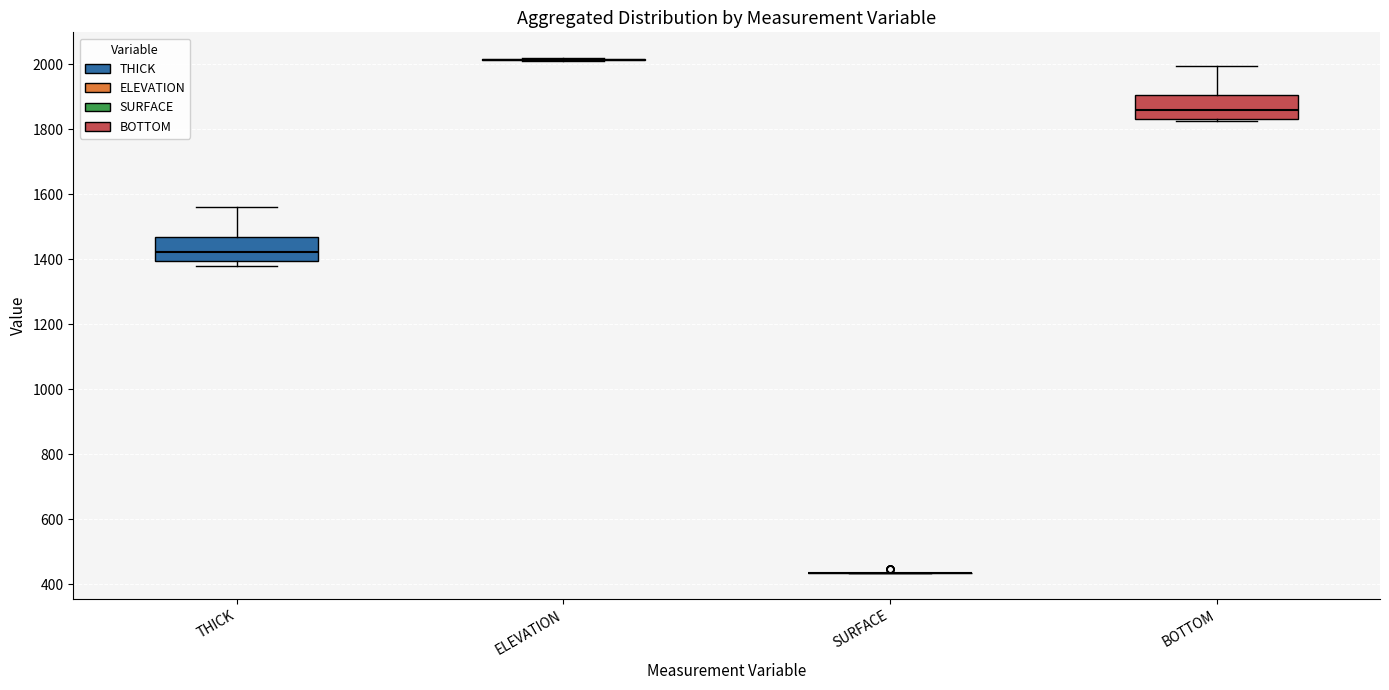

Reading left to right, transcribe this box plot: for each box, give where its median line is, the range the box spans, and where its two whiskers end, as read against the y-axis. The values are not printed on the chart, so give them approximately, as read against the axis.

THICK: median 1420, box 1400 to 1460, whiskers 1380 to 1560
ELEVATION: box collapsed to a line at 2020, whiskers 2020 to 2020
SURFACE: box collapsed to a line at 440, whiskers 440 to 440
BOTTOM: median 1860, box 1840 to 1900, whiskers 1820 to 2000